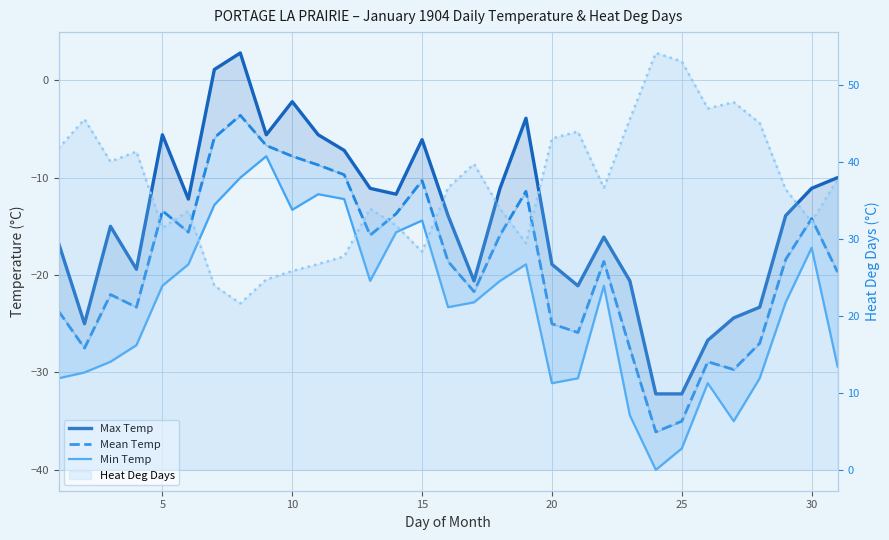

True or false: Max Temp and Mean Temp cross at least once.

False